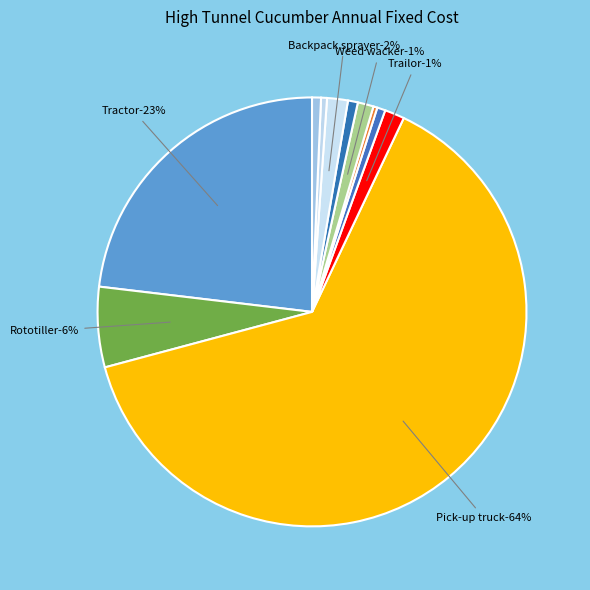

What is the total percentage of Wheelbarrow and Rototiller?

6.5%